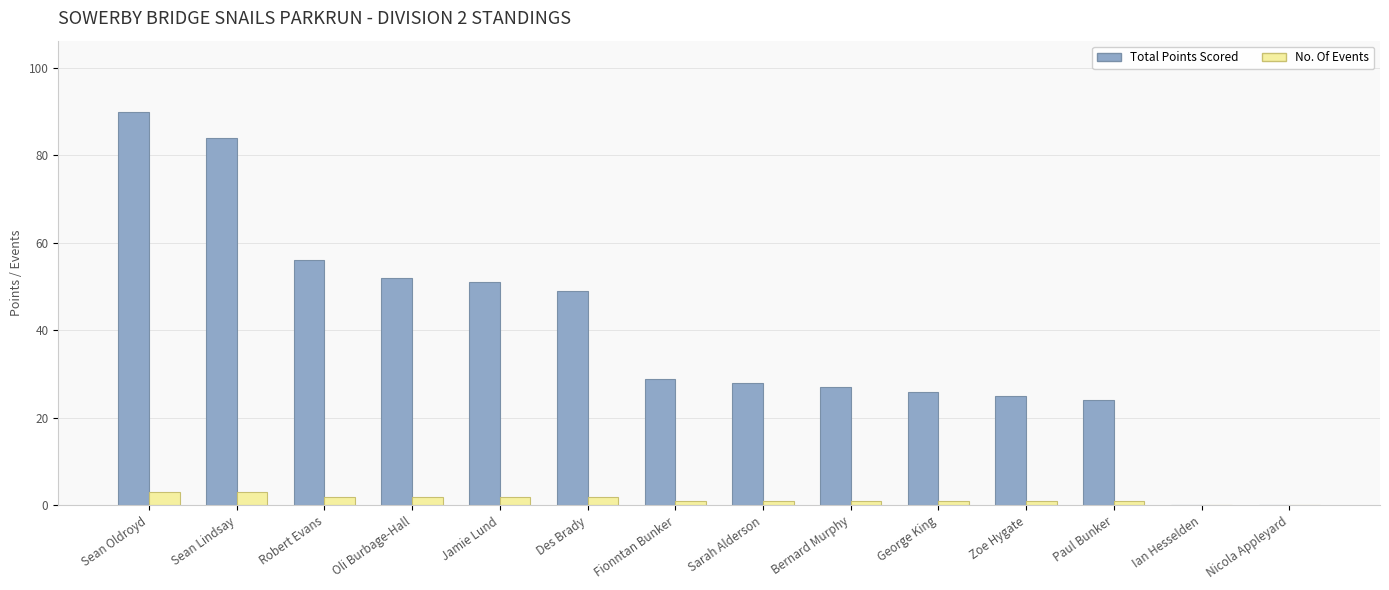

What is the highest value of the Total Points Scored series?

90